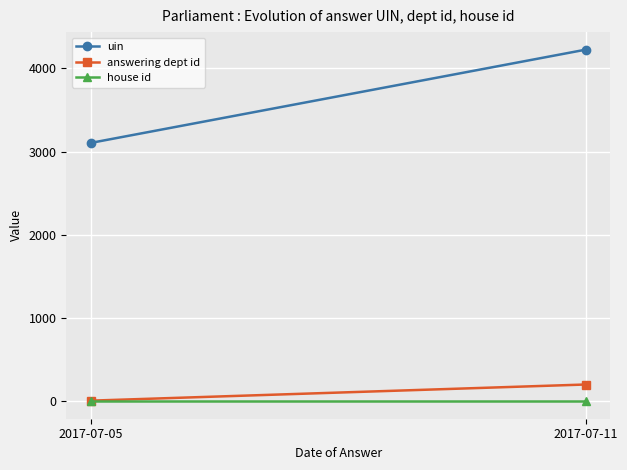

Between 2017-07-05 and 2017-07-11, which series saw the biggest shift?

uin